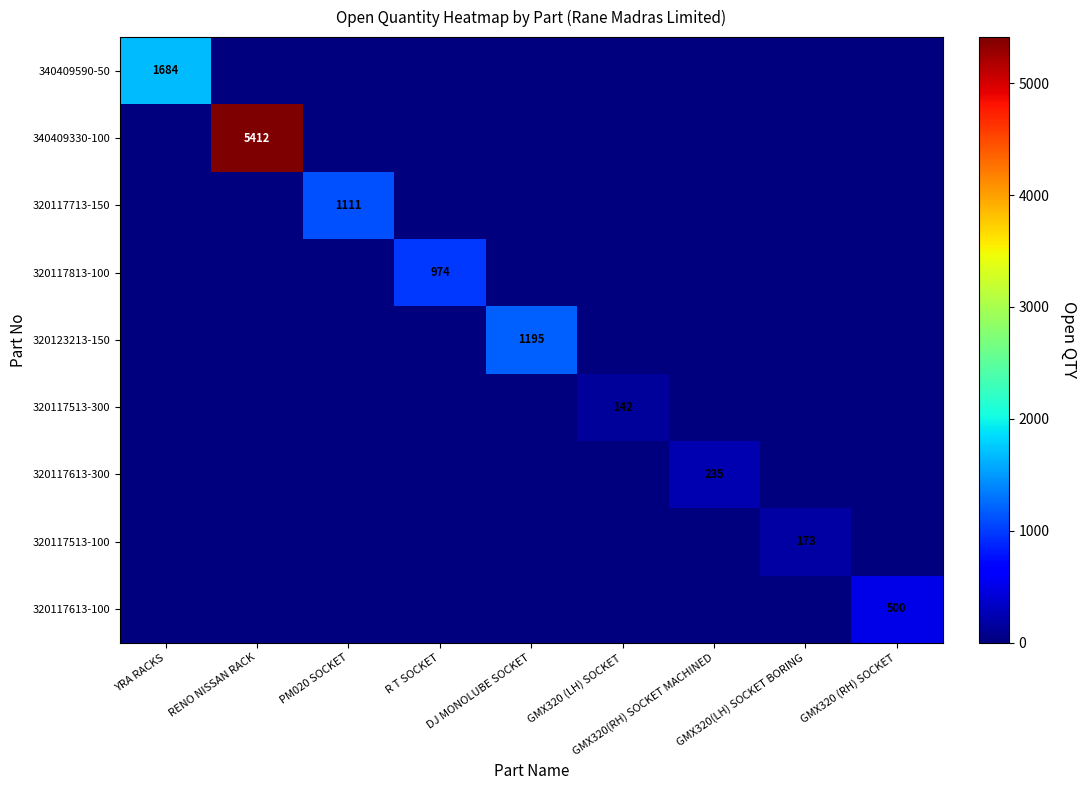

List the labels in order of 320117613-100 value, largest first.

GMX320 (RH) SOCKET, YRA RACKS, RENO NISSAN RACK, PM020 SOCKET, R T SOCKET, DJ MONOLUBE SOCKET, GMX320 (LH) SOCKET, GMX320(RH) SOCKET MACHINED, GMX320(LH) SOCKET BORING